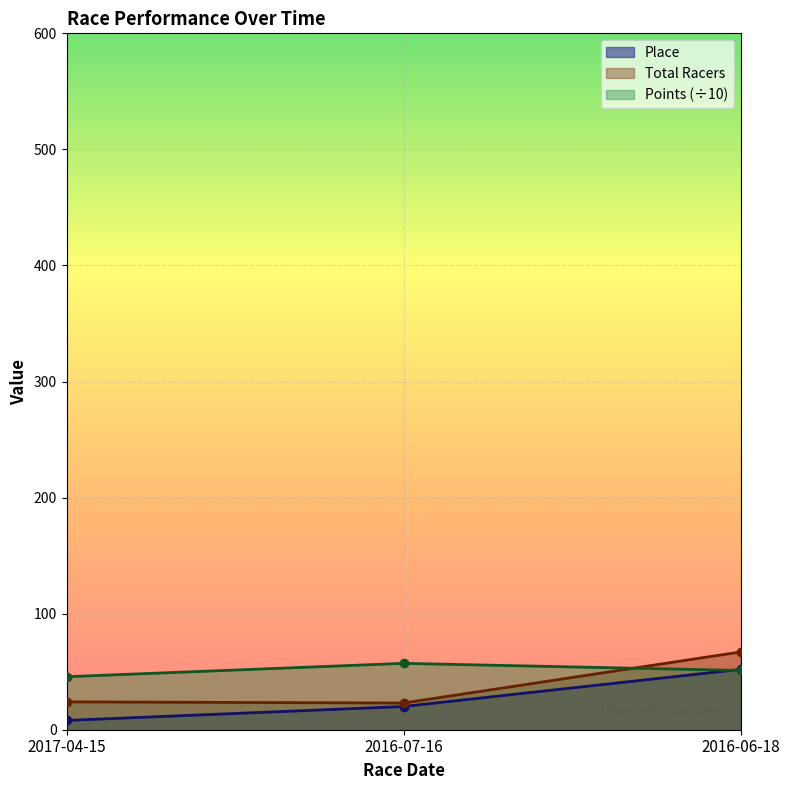

What is the total value across all series at 2017-04-15?

77.7